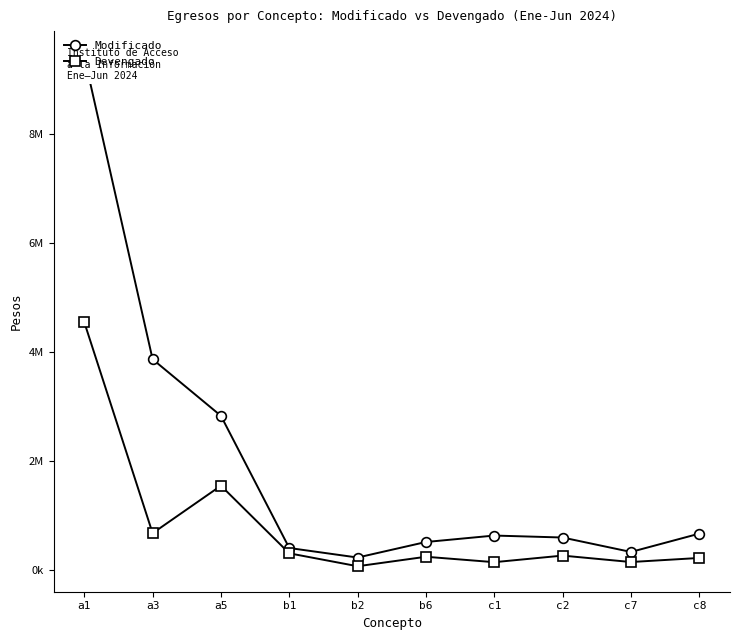

How many lines are shown in the chart?

2